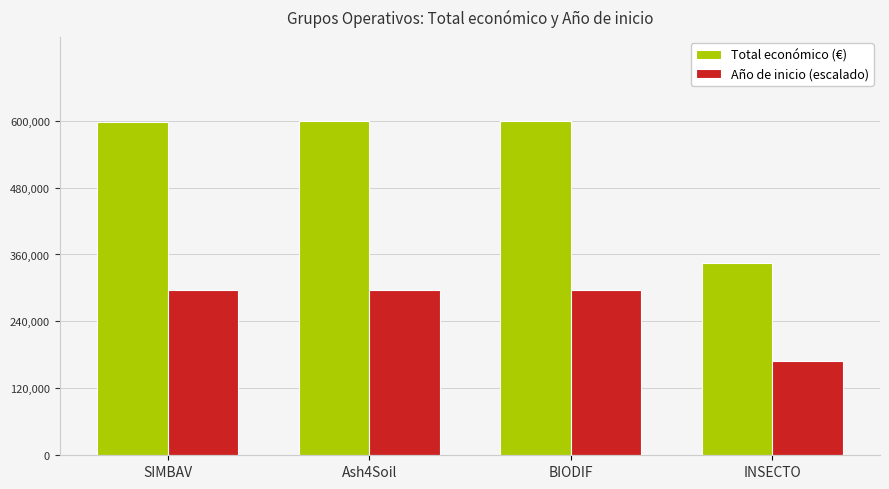

Where does the Año de inicio (escalado) series first go above 296470?

SIMBAV